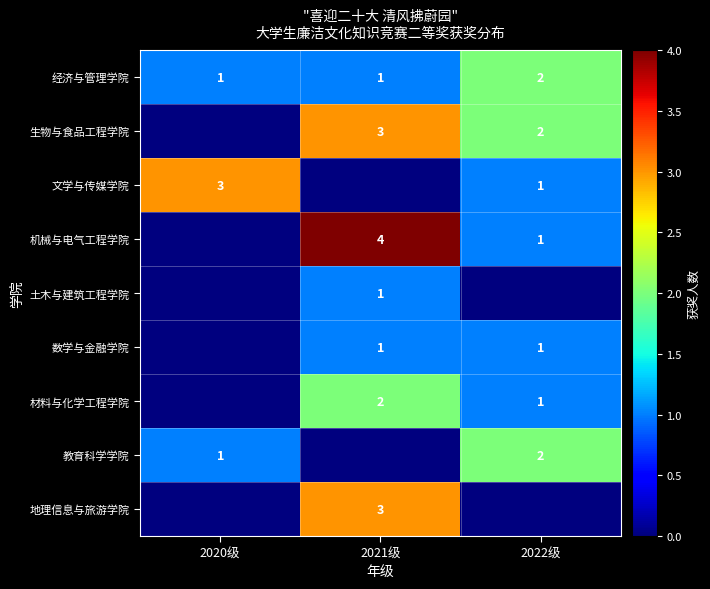

The value of 土木与建筑工程学院 at 2021级 is 1. True or false?

True